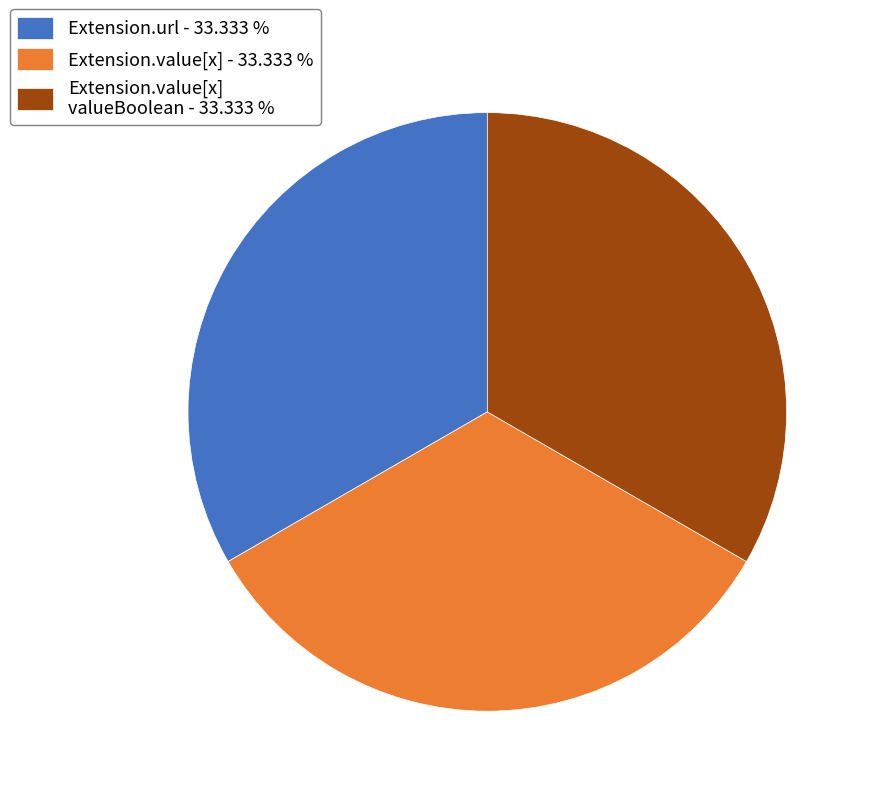

How many segments does this pie chart have?

3